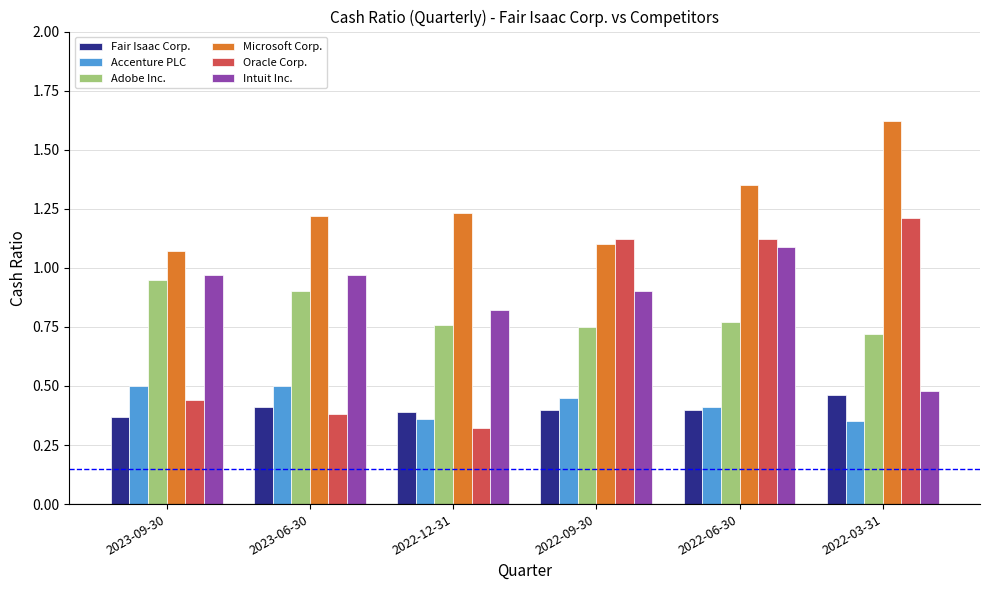

How many bars are there in total?

36